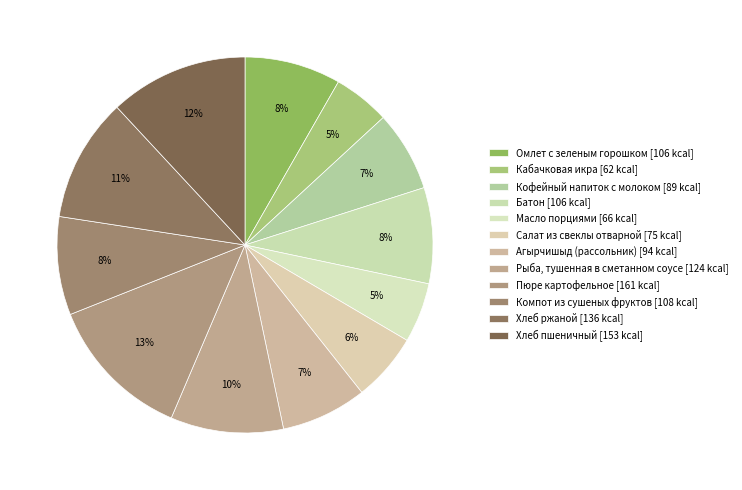

Between Хлеб ржаной and Кабачковая икра, which is larger?

Хлеб ржаной